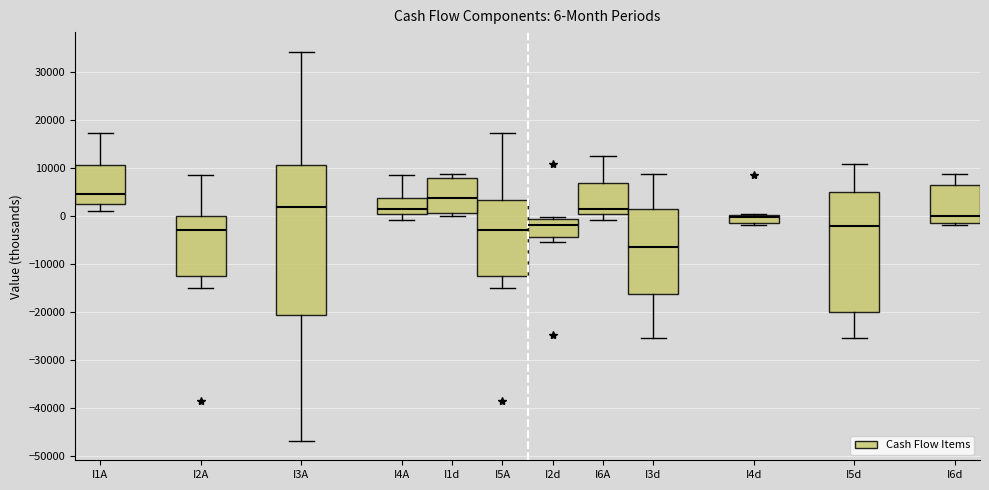

Which box's median line is the lowest?

I3d